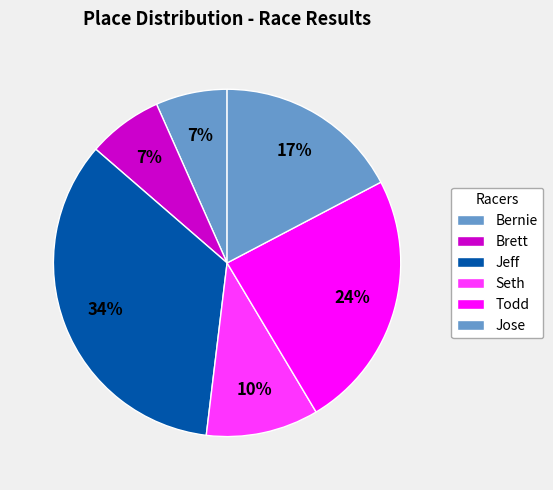

Which category has the biggest portion of the pie?

Jeff